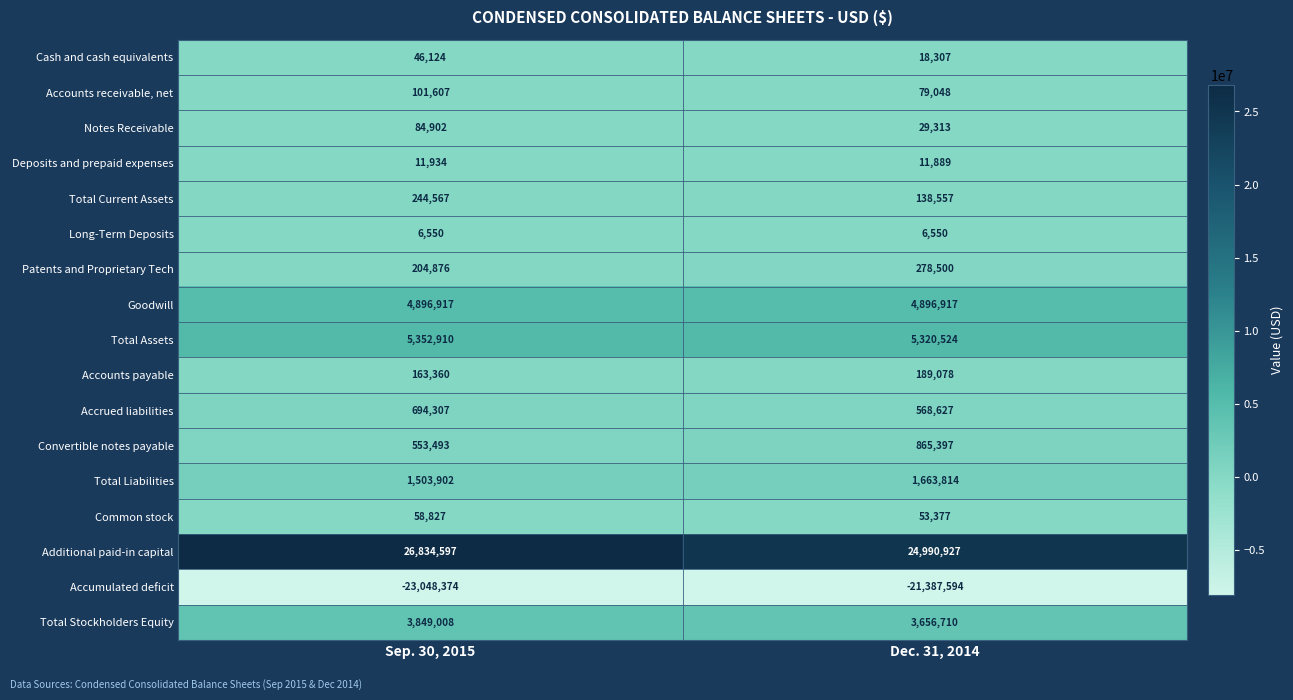

Which series changed the most between Sep. 30, 2015 and Dec. 31, 2014?

Additional paid-in capital